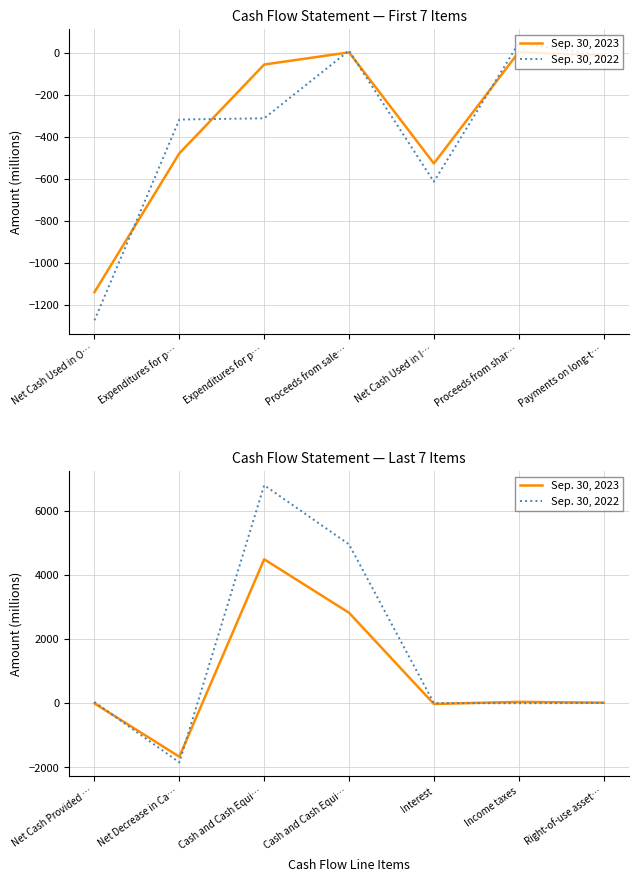

What is the lowest value of the Sep. 30, 2022 series?

-1843